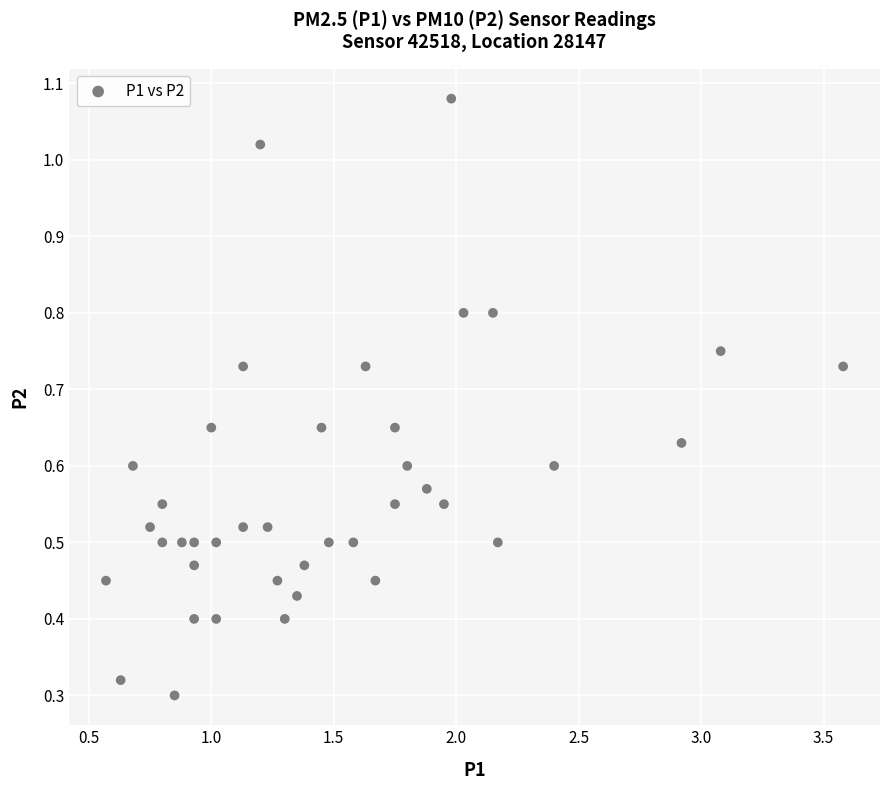

What is the range of X values (max minus min)?

3.0